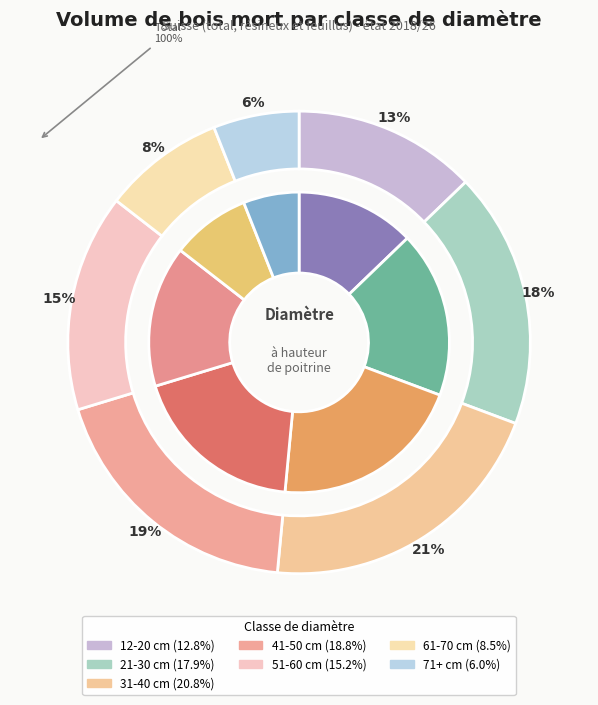

To the nearest percent, what percentage of the pie is 71+ cm?

6%